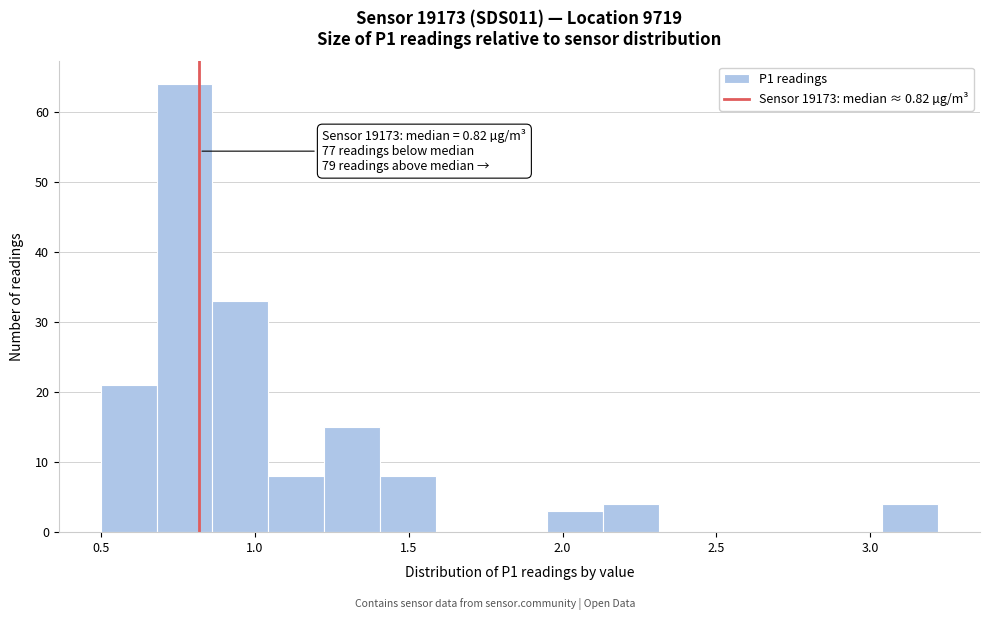

Read against the x-axis, roughly where is the centre of the tallest bar?

0.75